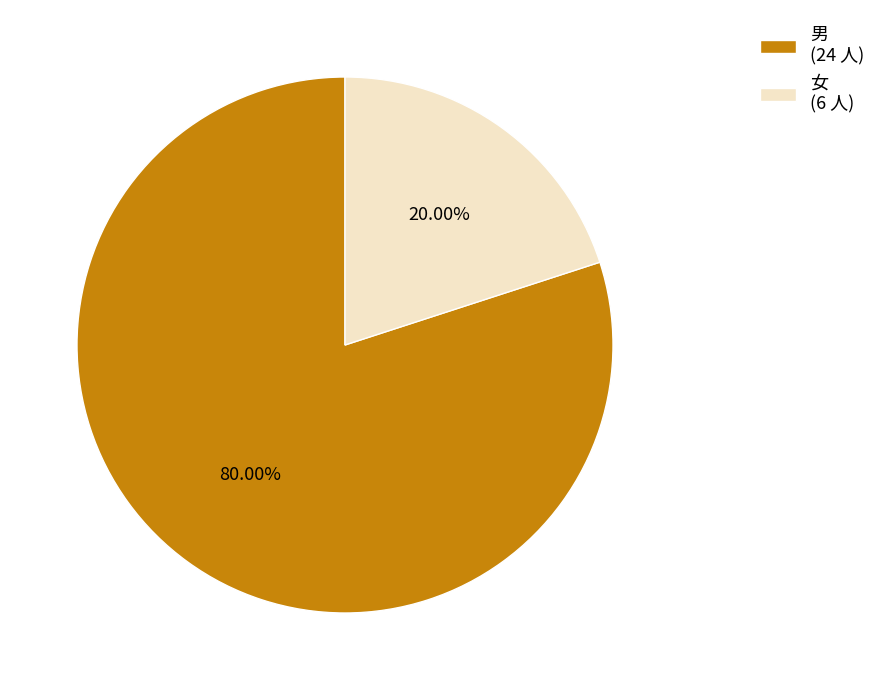

To the nearest percent, what is the combined percentage of 男 and 女?

100%